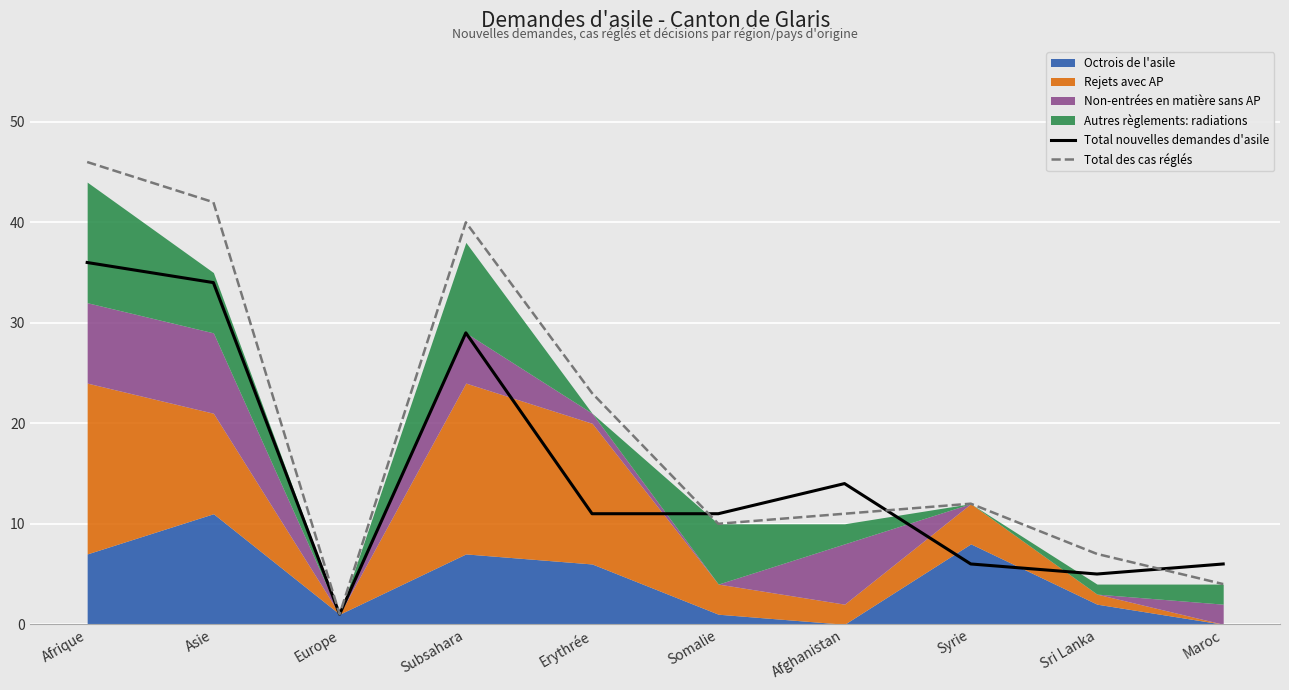

Which category has the lowest value in the Total des cas réglés series?

Europe